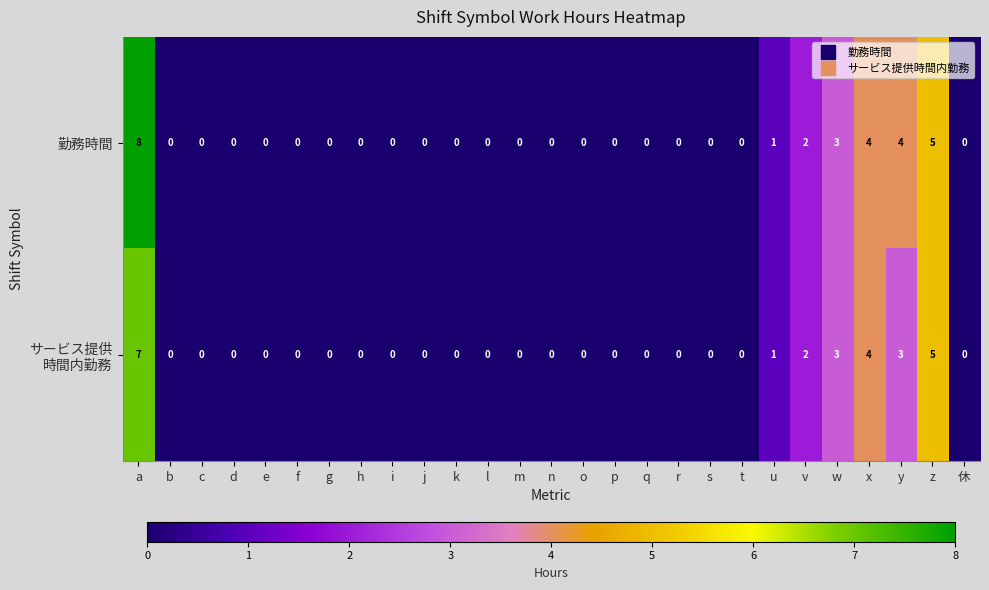

Which series has the largest total across all categories?

勤務時間